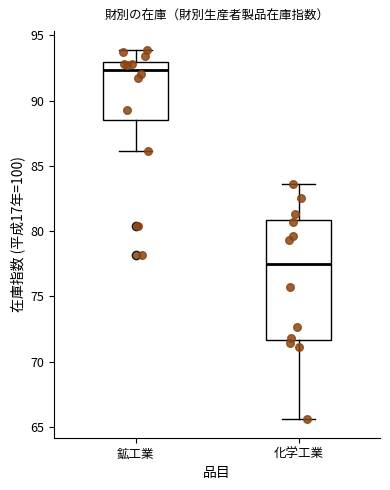

Reading left to right, transcribe this box plot: for each box, give where its median line is, the range the box spans, and where its two whiskers end, as read against the y-axis. The values are not printed on the chart, so give them approximately, as read against the axis.

鉱工業: median 92.5, box 88.5 to 93.0, whiskers 86.0 to 94.0
化学工業: median 77.5, box 71.5 to 81.0, whiskers 65.5 to 83.5